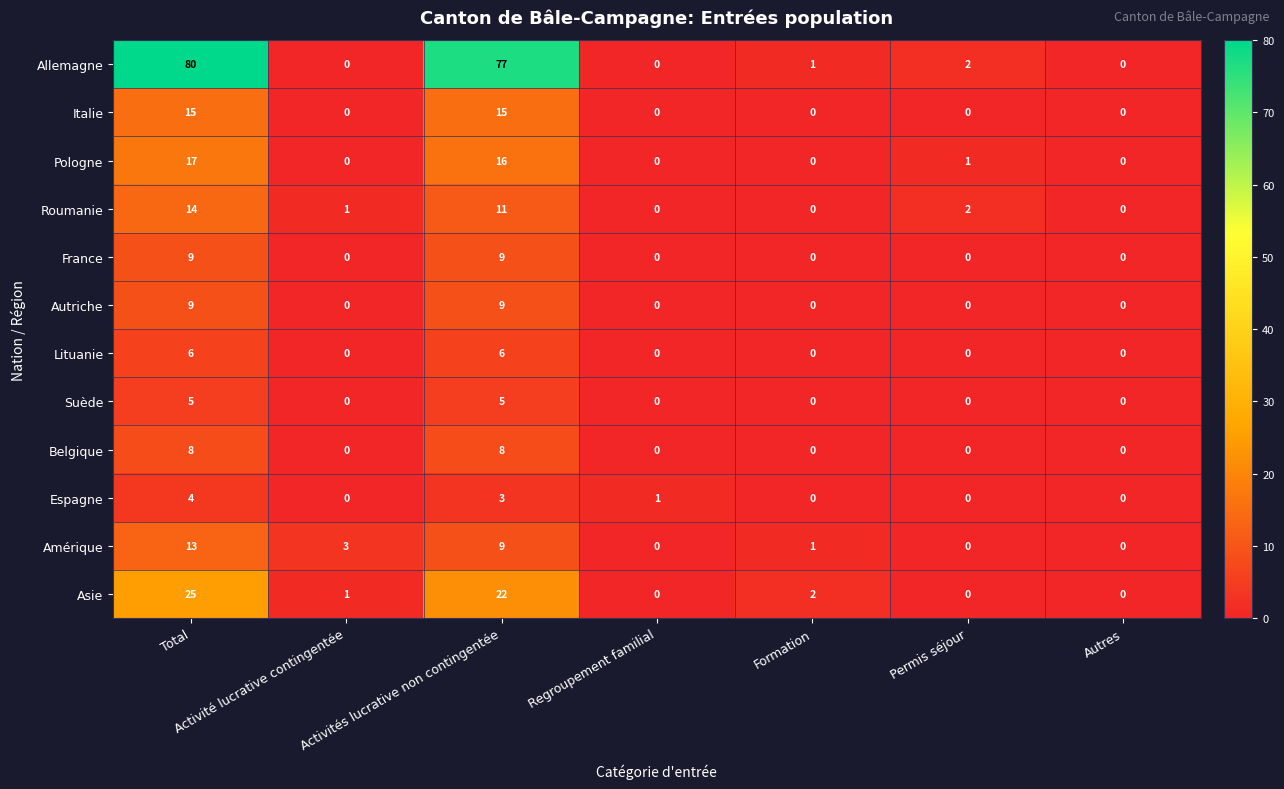

The Asie series shows 1 at Activité lucrative contingentée. True or false?

True